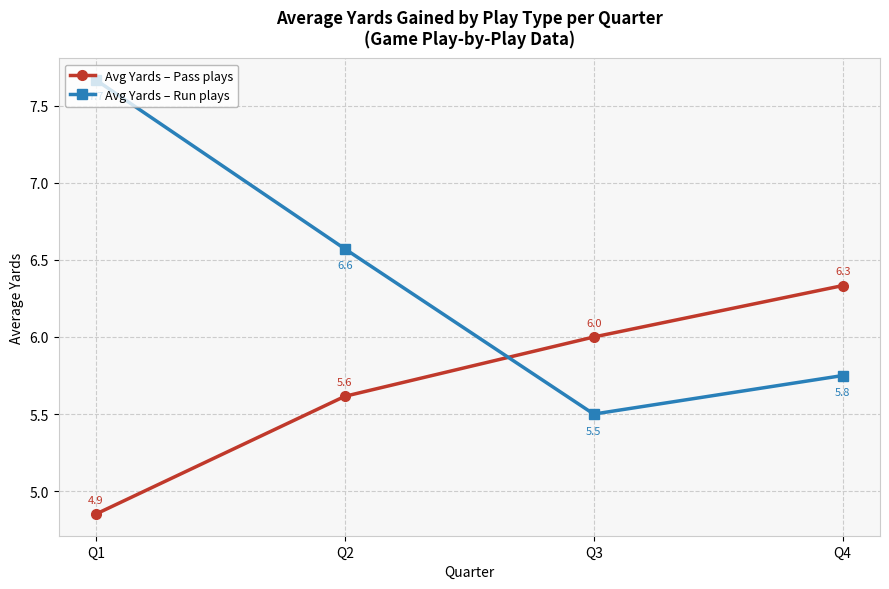

Where is the first local minimum for Avg Yards – Run plays?

Q3